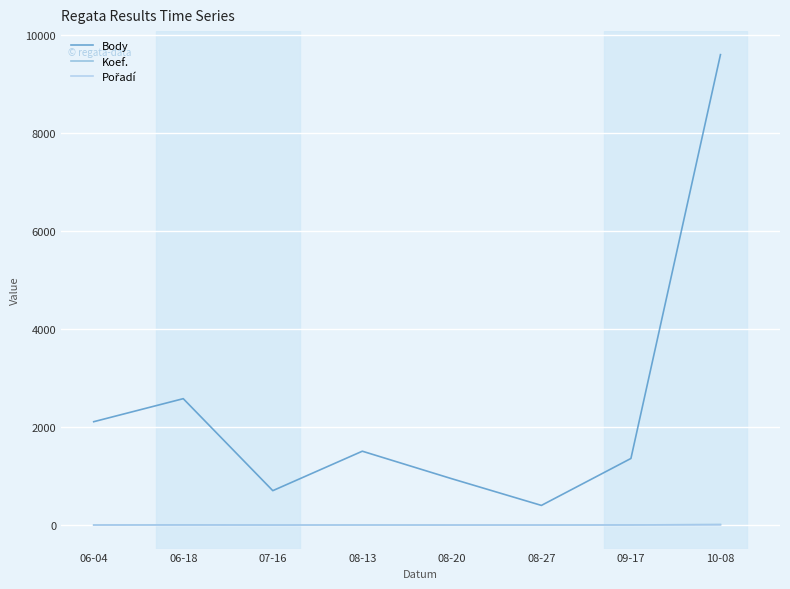

True or false: Body and Koef. cross at least once.

False